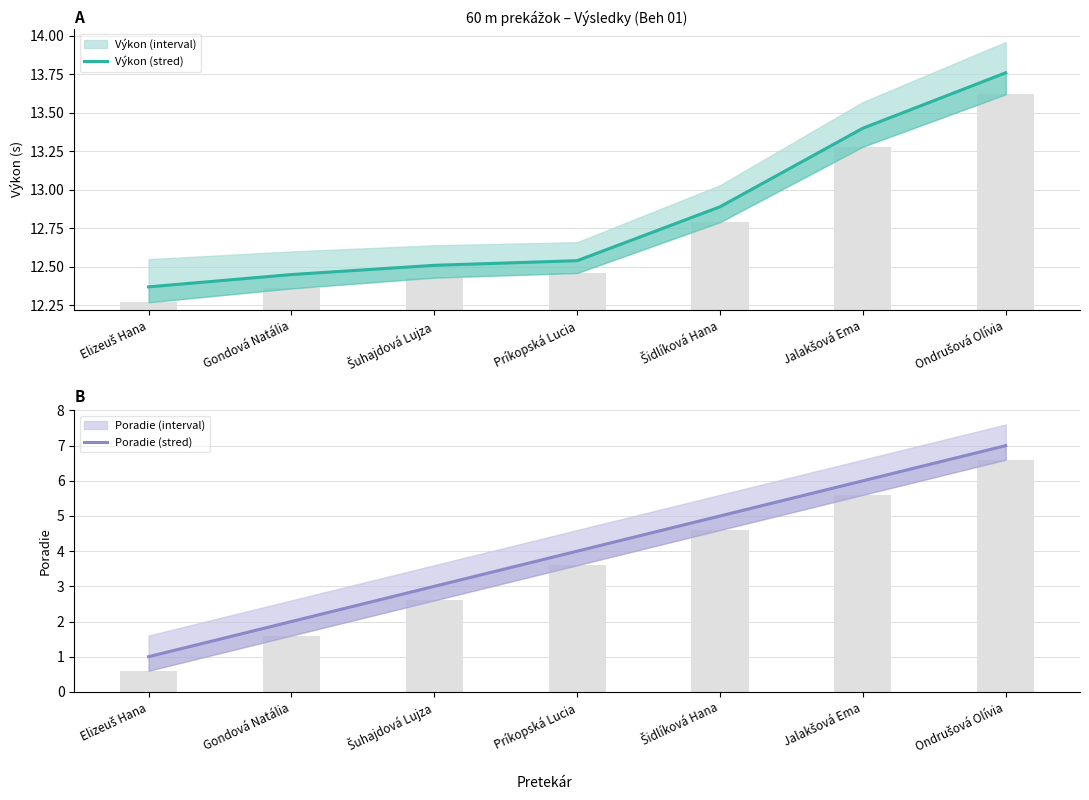

Reading right to left, list all the values displayed in this chart.

Výkon (stred): 13.8	13.4	12.9	12.5	12.5	12.4	12.4
Poradie (stred): 7.0	6.0	5.0	4.0	3.0	2.0	1.0